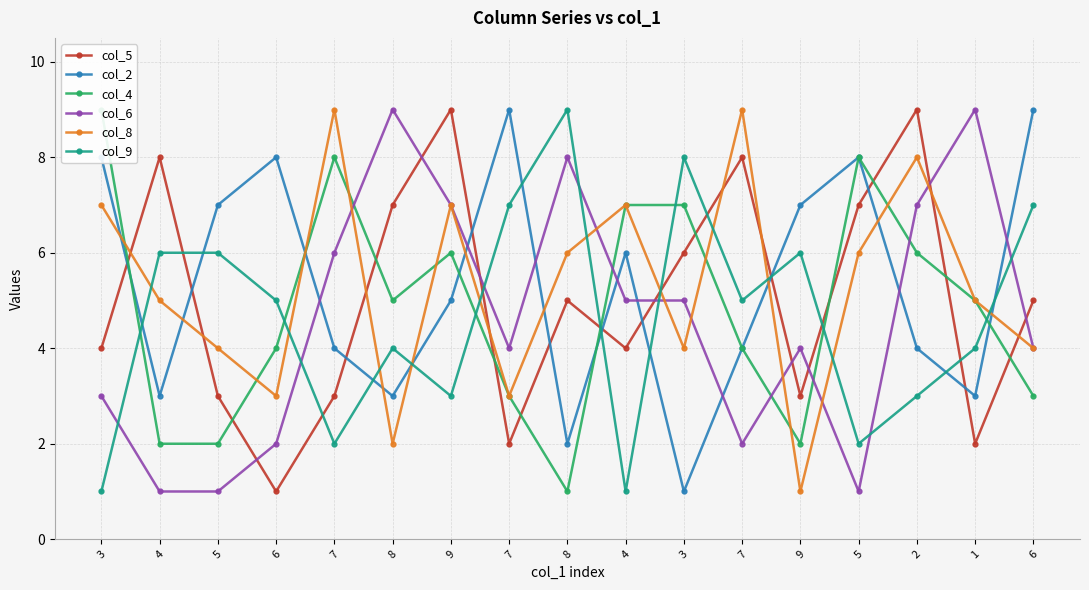

Where is col_6 nearest to the value 5?

4